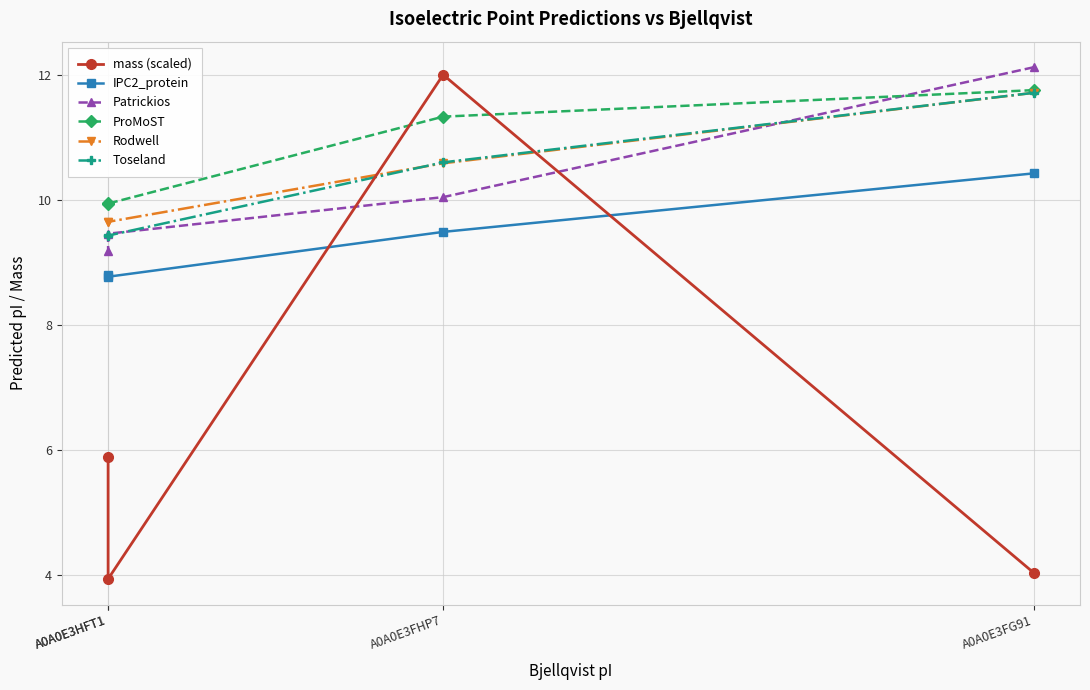

What is the sum of all ProMoST values?

43.0